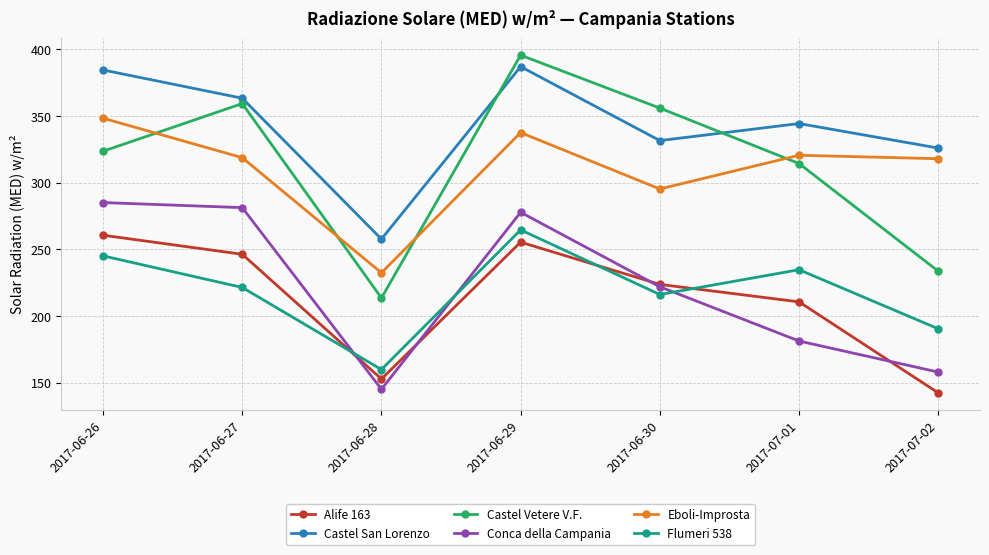

Count the number of data series in this chart.

6